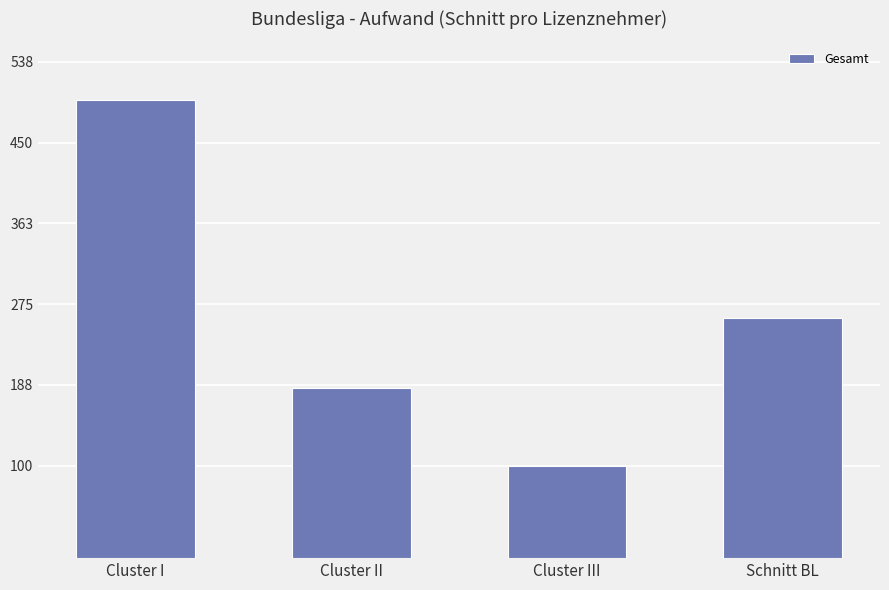

What is the average value?

260394